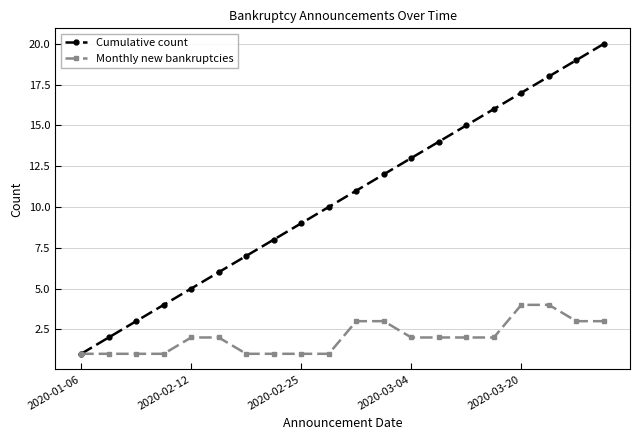

True or false: Cumulative count has more than 2 points higher than both neighbors.

False